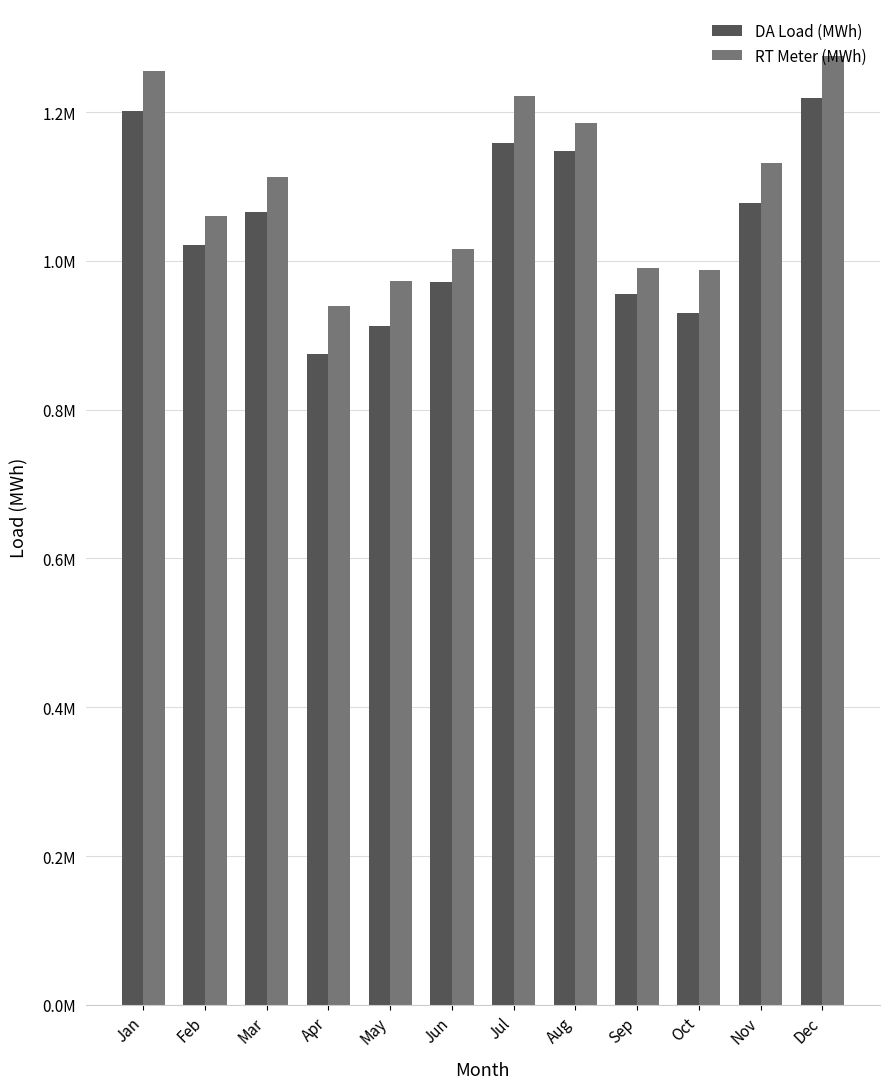

List the series in order of their peak value, lowest first.

DA Load (MWh), RT Meter (MWh)